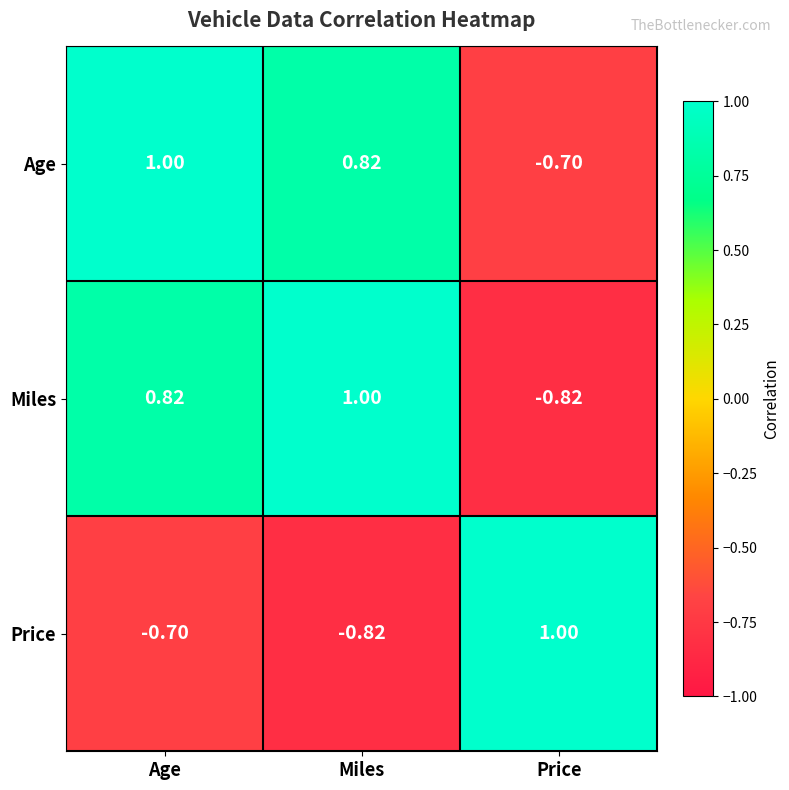

How many values in the Price series are below 0?

2